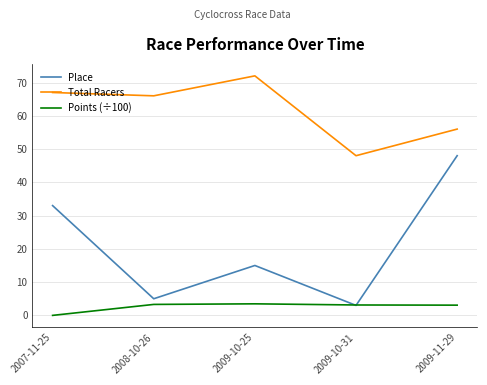

What is the spread (max minus min) of values at 2007-11-25?

67.0